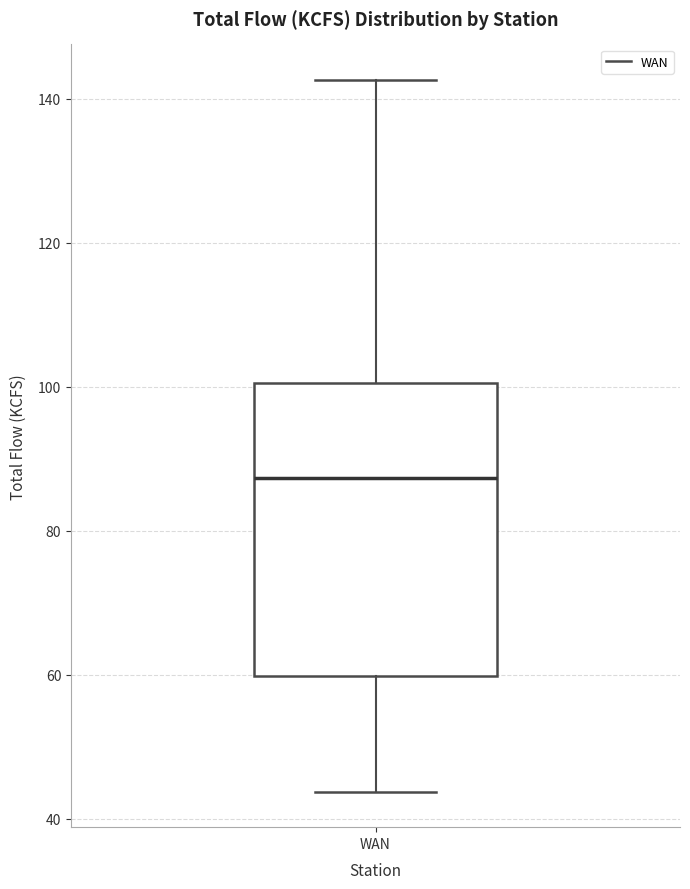

Read this box plot against the y-axis: the position of the median line, the range covered by the box, and the ends of both whiskers. The values are not printed on the chart, so give them approximately, as read against the axis.

median 88, box 60 to 100, whiskers 44 to 142